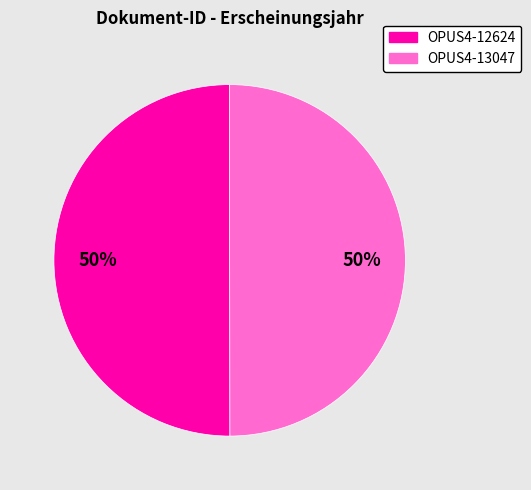

Is the sum of OPUS4-13047 and OPUS4-12624 greater than half?

Yes